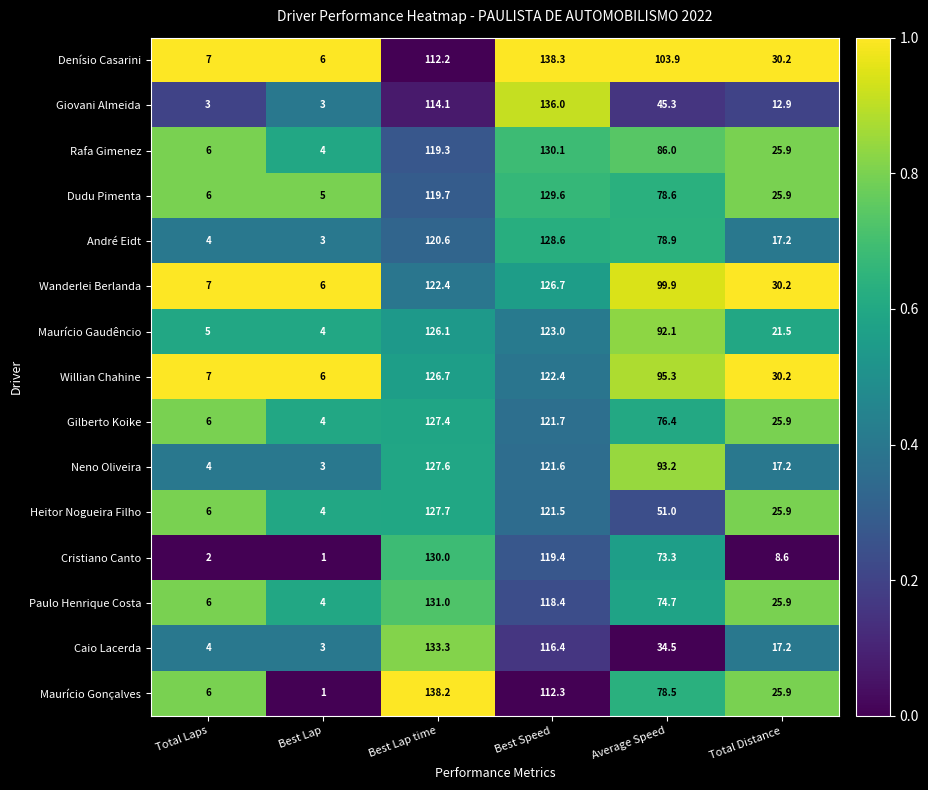

At which category does the chart reach its minimum across all series?

Best Lap